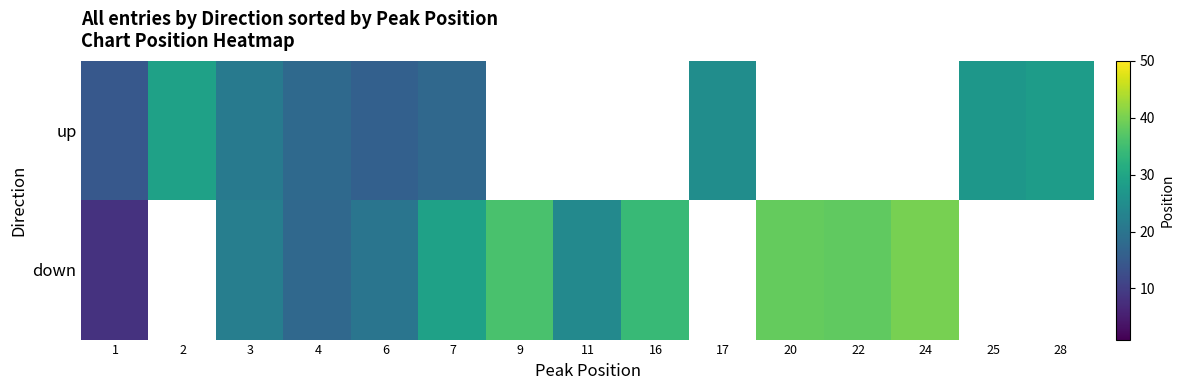

Is it true that down equals 14.2 at 9?

False